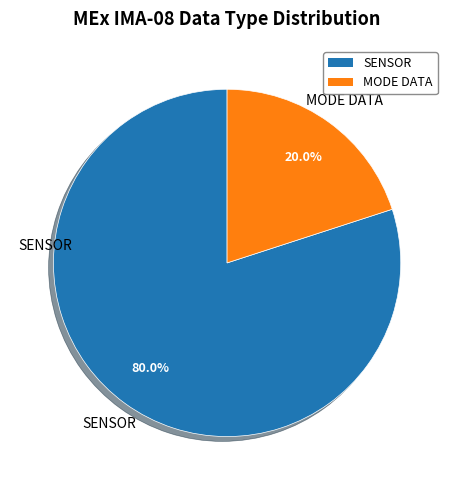

Is there any slice that represents more than half of the pie?

Yes